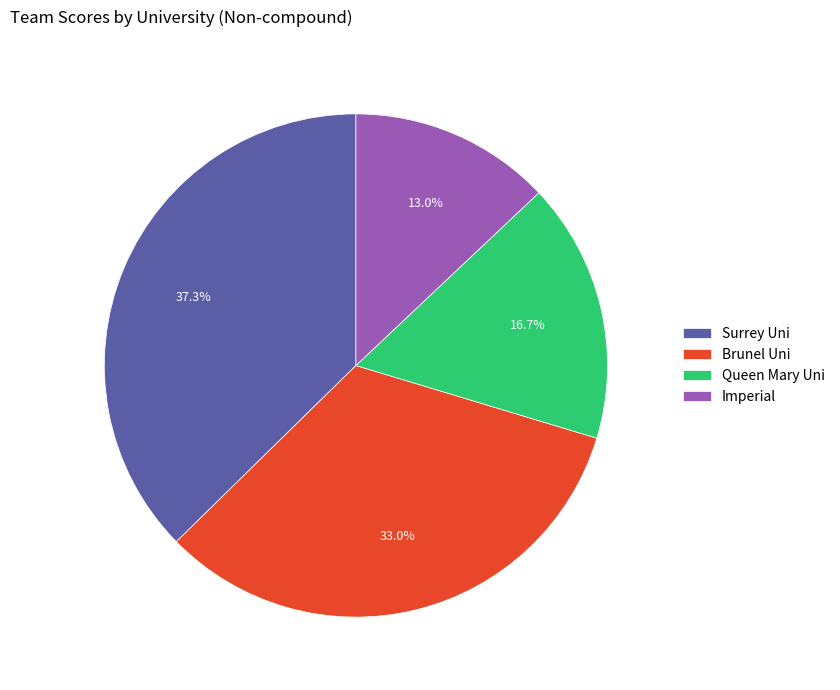

Which has a higher value, Surrey Uni or Queen Mary Uni?

Surrey Uni